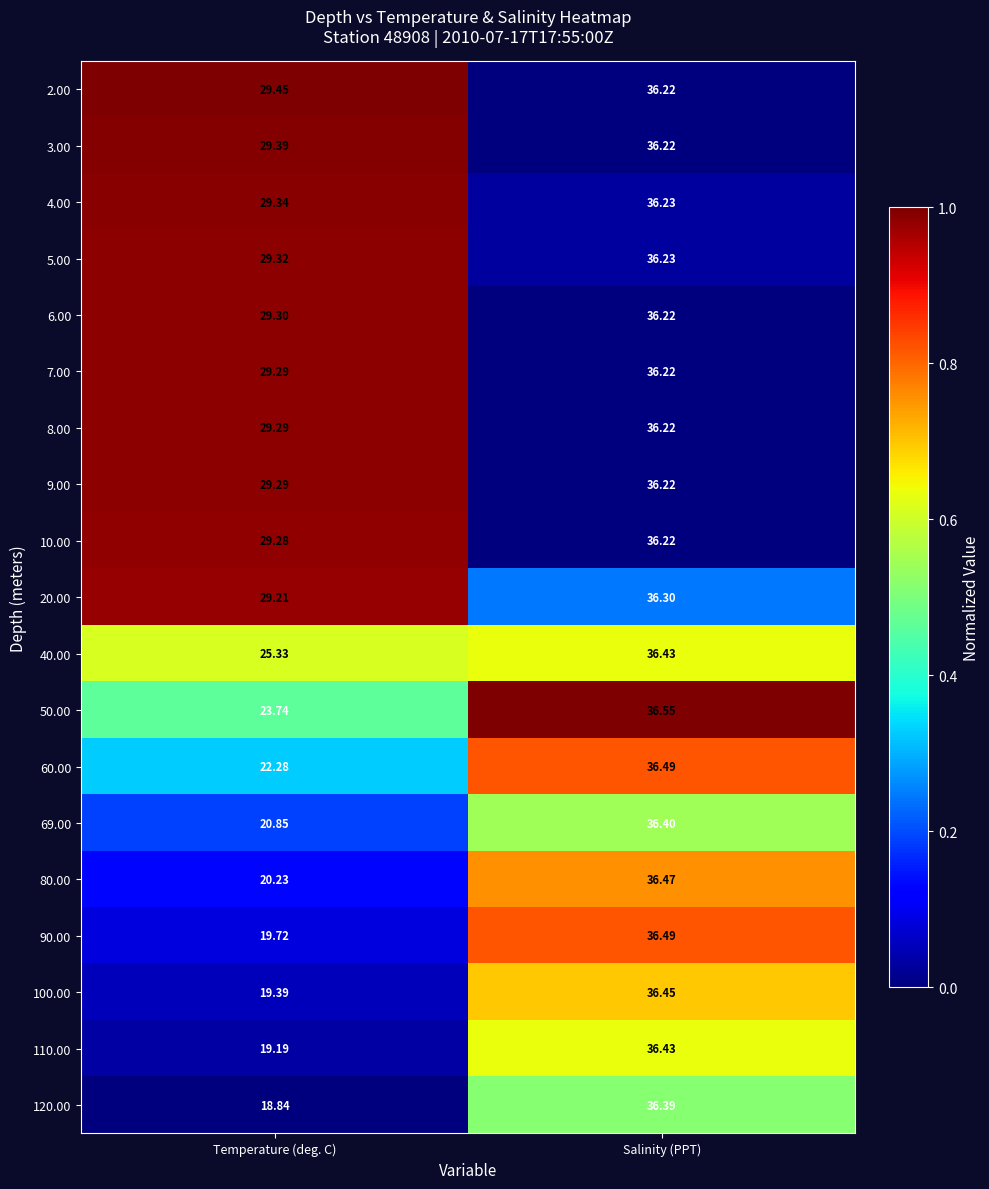

Which label corresponds to the smallest value in the chart?

Temperature (deg. C)